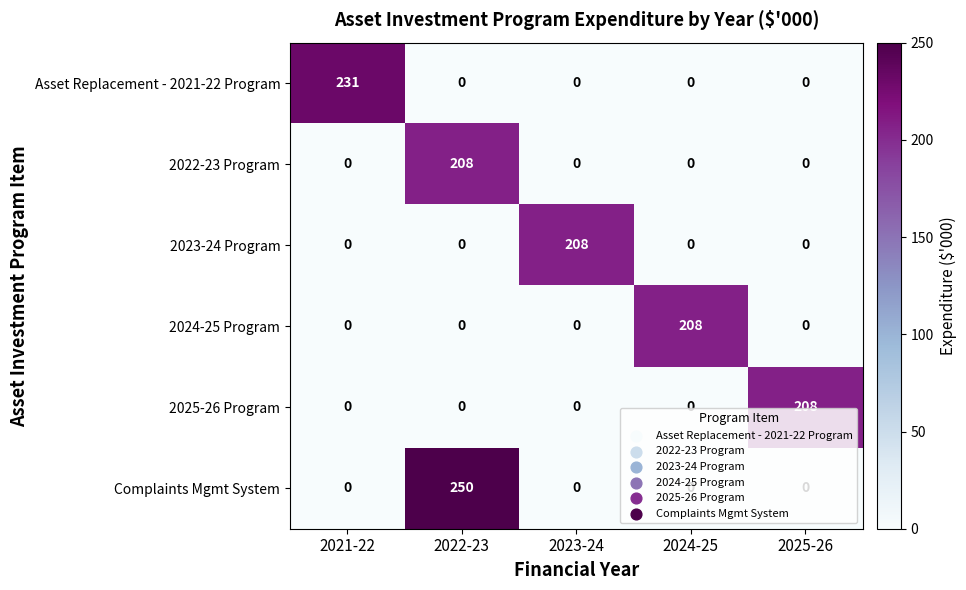

True or false: 2023-24 Program has a value of 86 at 2025-26.

False